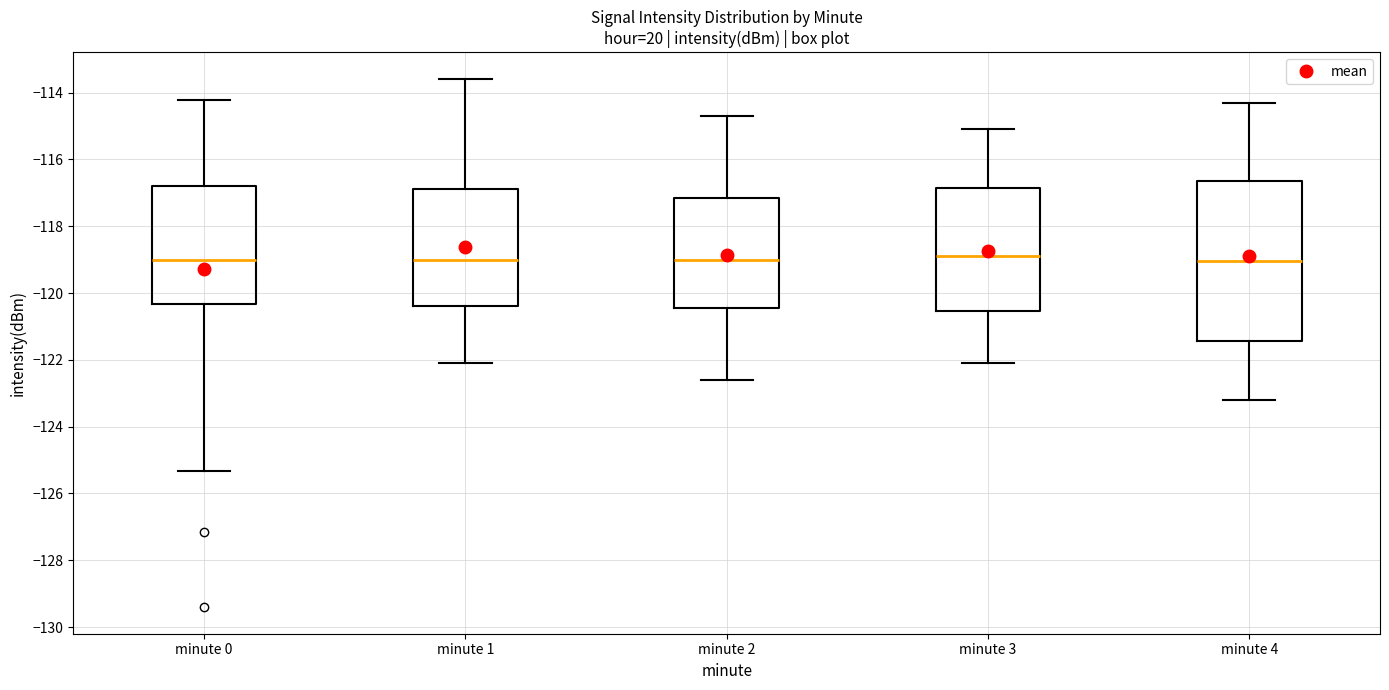

Reading left to right, read every box against the y-axis: the position of its median line, the range the box covers, and the ends of its whiskers. The values are not printed on the chart, so give them approximately, as read against the axis.

minute 0: median -119.0, box -120.4 to -116.8, whiskers -125.4 to -114.2
minute 1: median -119.0, box -120.4 to -116.8, whiskers -122.0 to -113.6
minute 2: median -119.0, box -120.4 to -117.2, whiskers -122.6 to -114.6
minute 3: median -118.8, box -120.6 to -116.8, whiskers -122.0 to -115.0
minute 4: median -119.0, box -121.4 to -116.6, whiskers -123.2 to -114.2